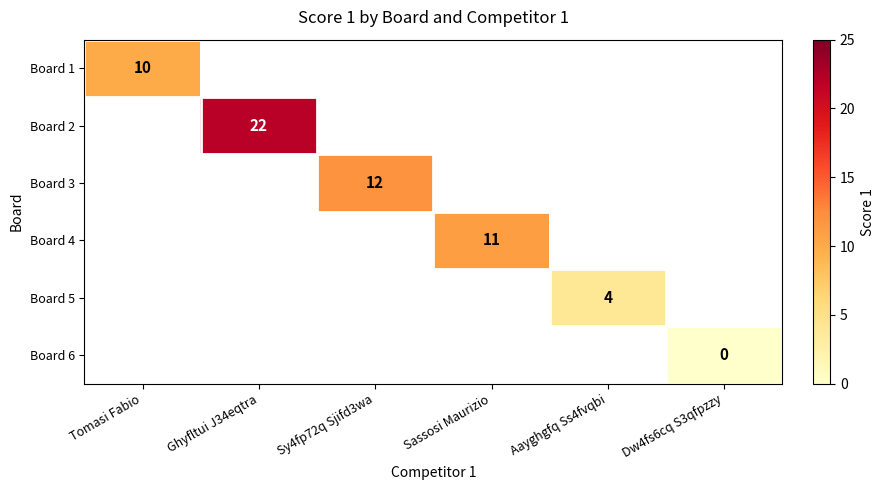

The Board 2 series shows 13 at Ghyfltui J34eqtra. True or false?

False